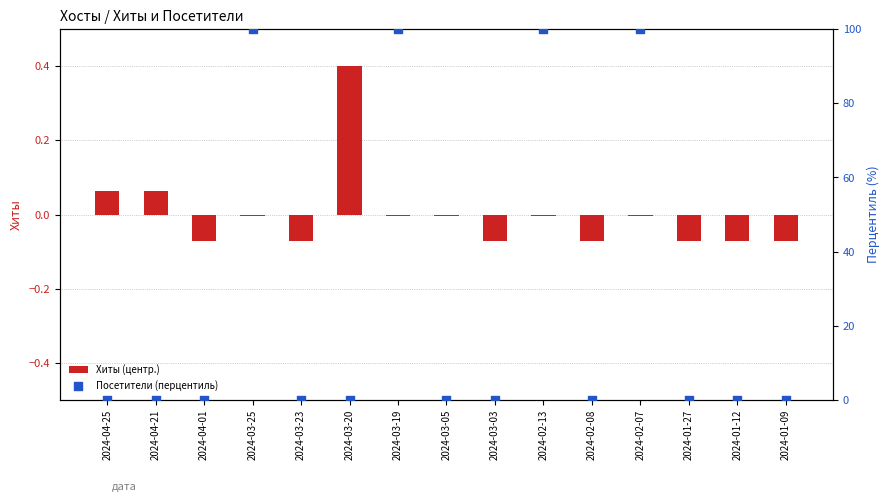

Which series reaches the maximum Y coordinate?

Посетители (перцентиль)